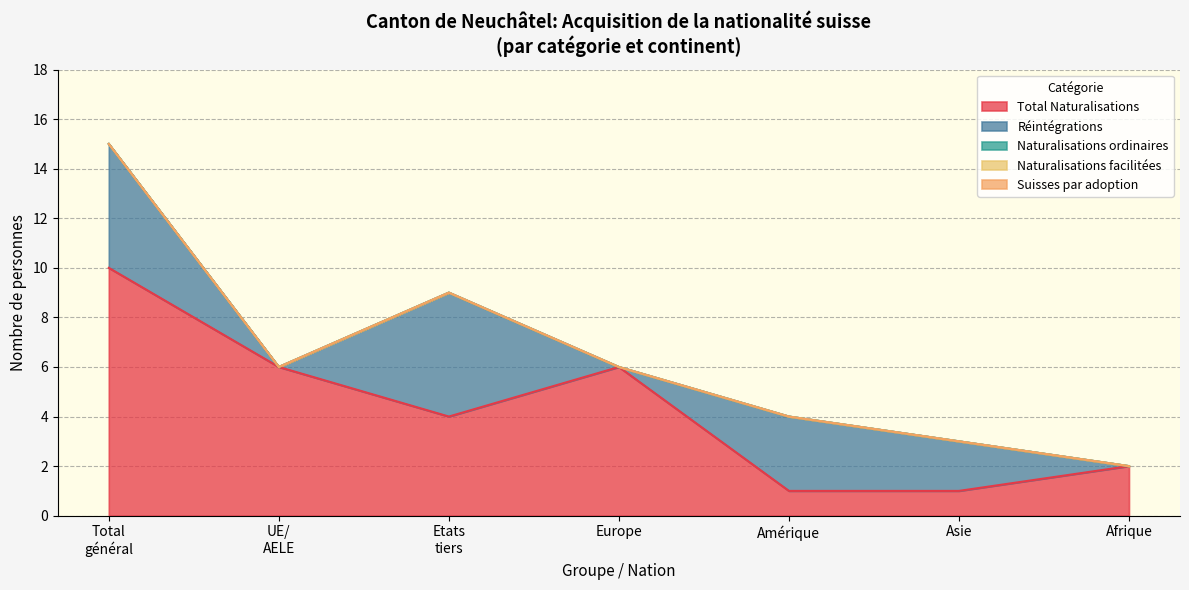

Does the chart have visible grid lines?

Yes